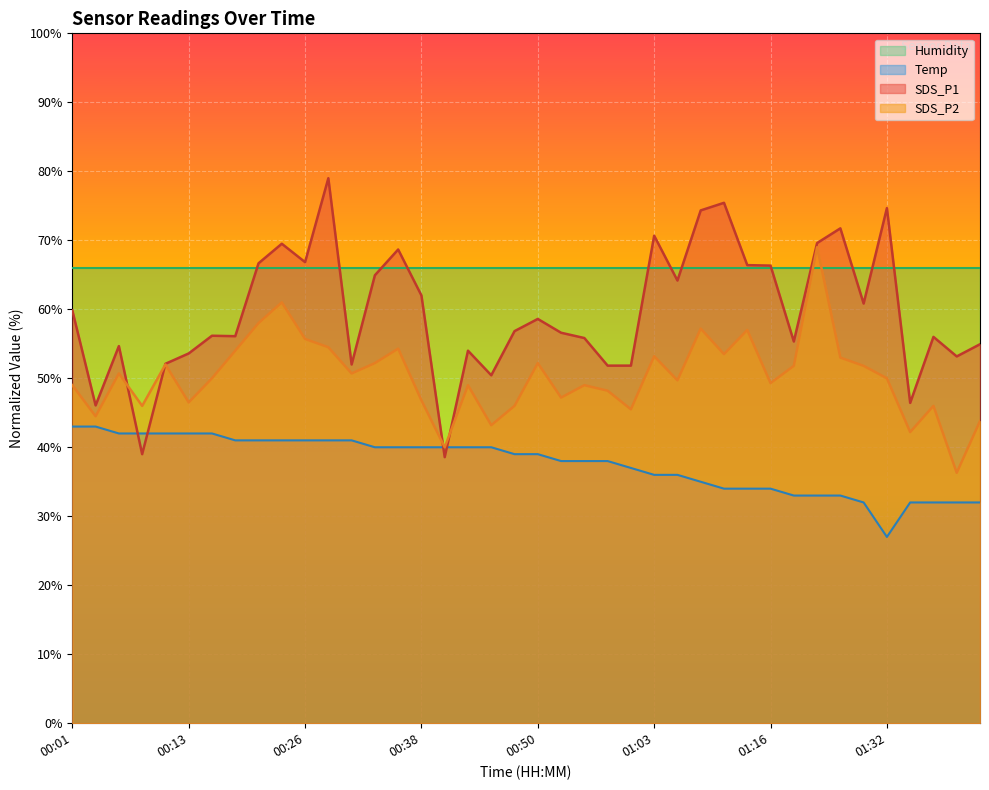

Where is the first local maximum for SDS_P1?

00:06